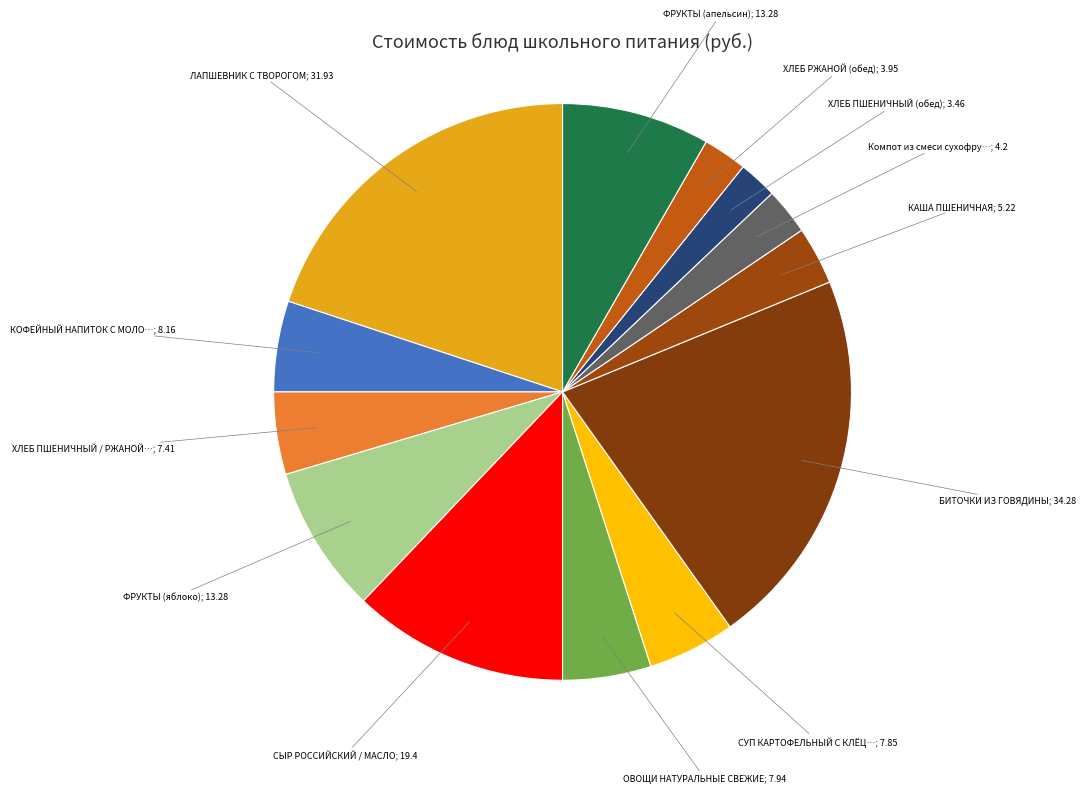

To the nearest percent, what is the average slice percentage?

8%